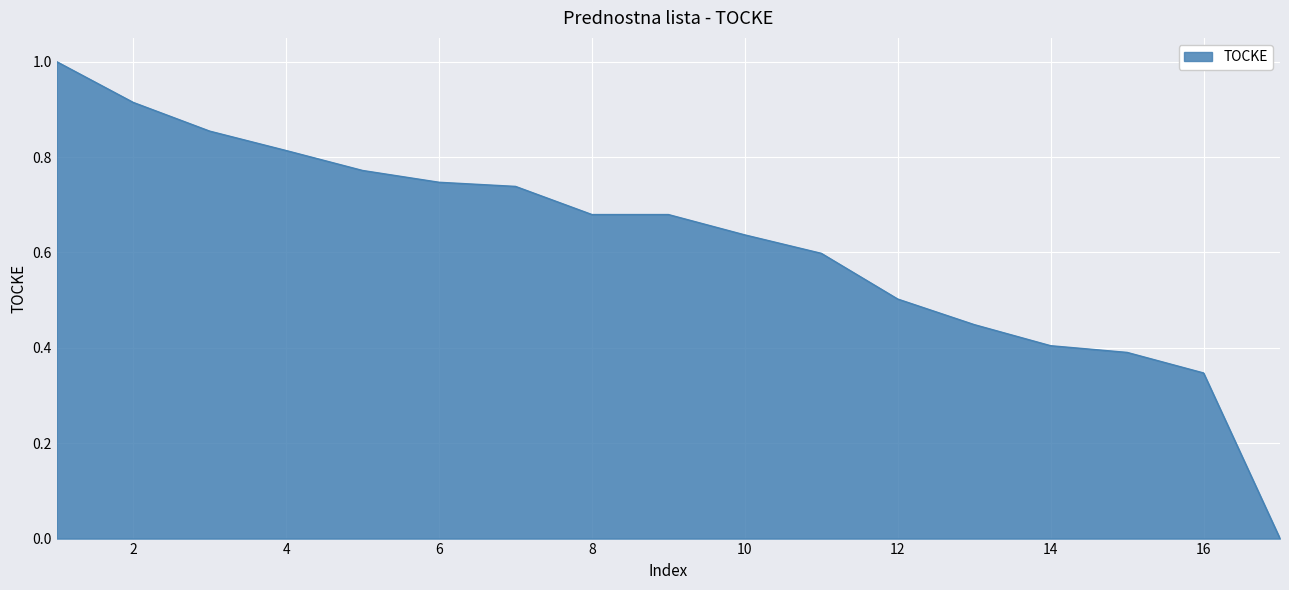

What is the maximum value shown in the chart?

1.0